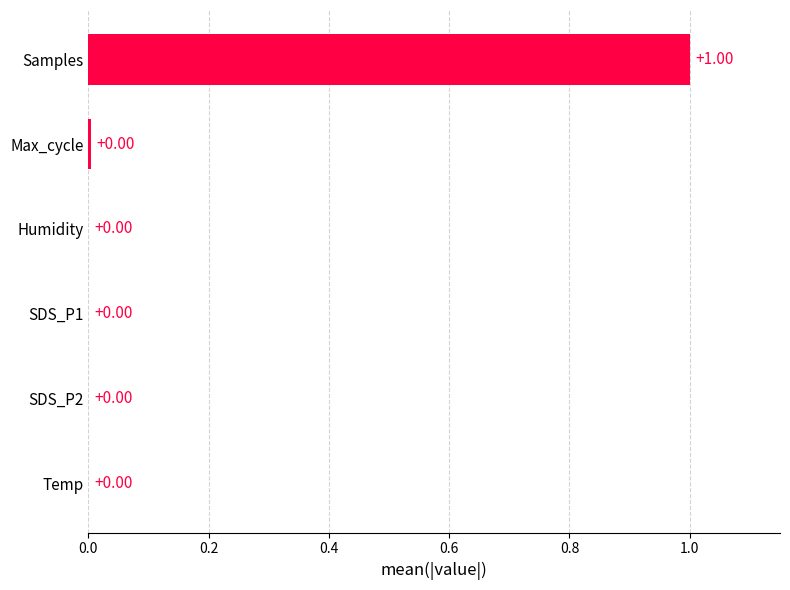

What is the change in value from SDS_P2 to Samples?

+1.0